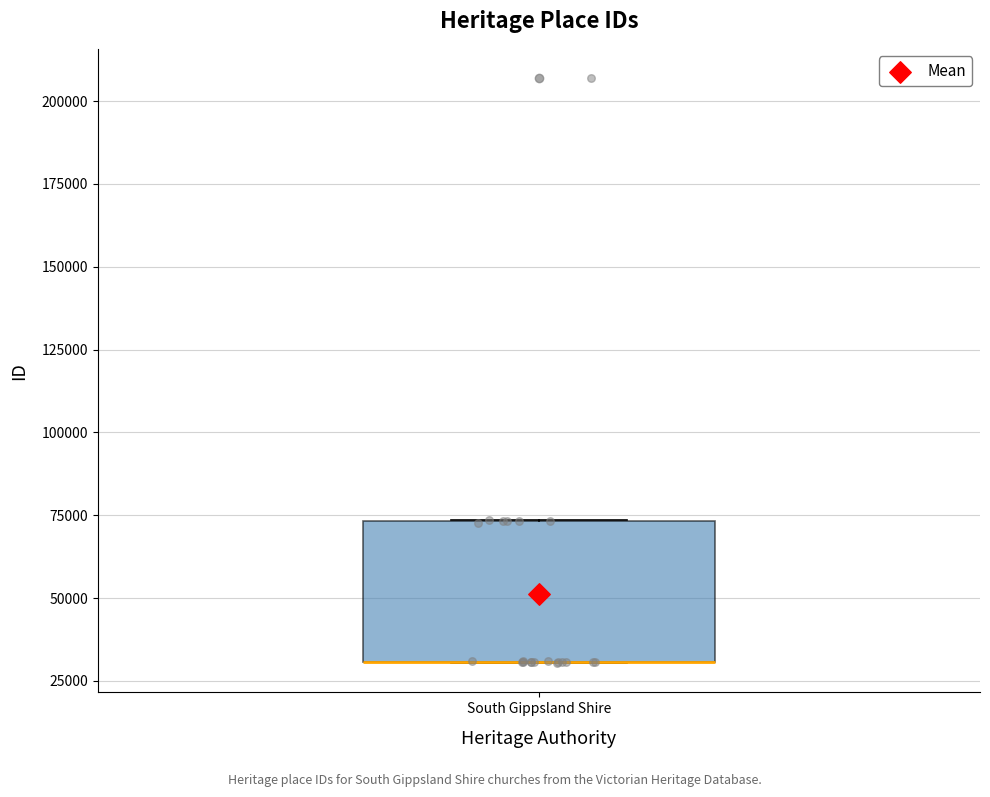

Transcribe this box plot: give where the median line is, the range the box spans, and where the two whiskers end, as read against the y-axis. The values are not printed on the chart, so give them approximately, as read against the axis.

median 30000 (drawn on the box's lower edge), box 30000 to 75000, whiskers 30000 to 75000